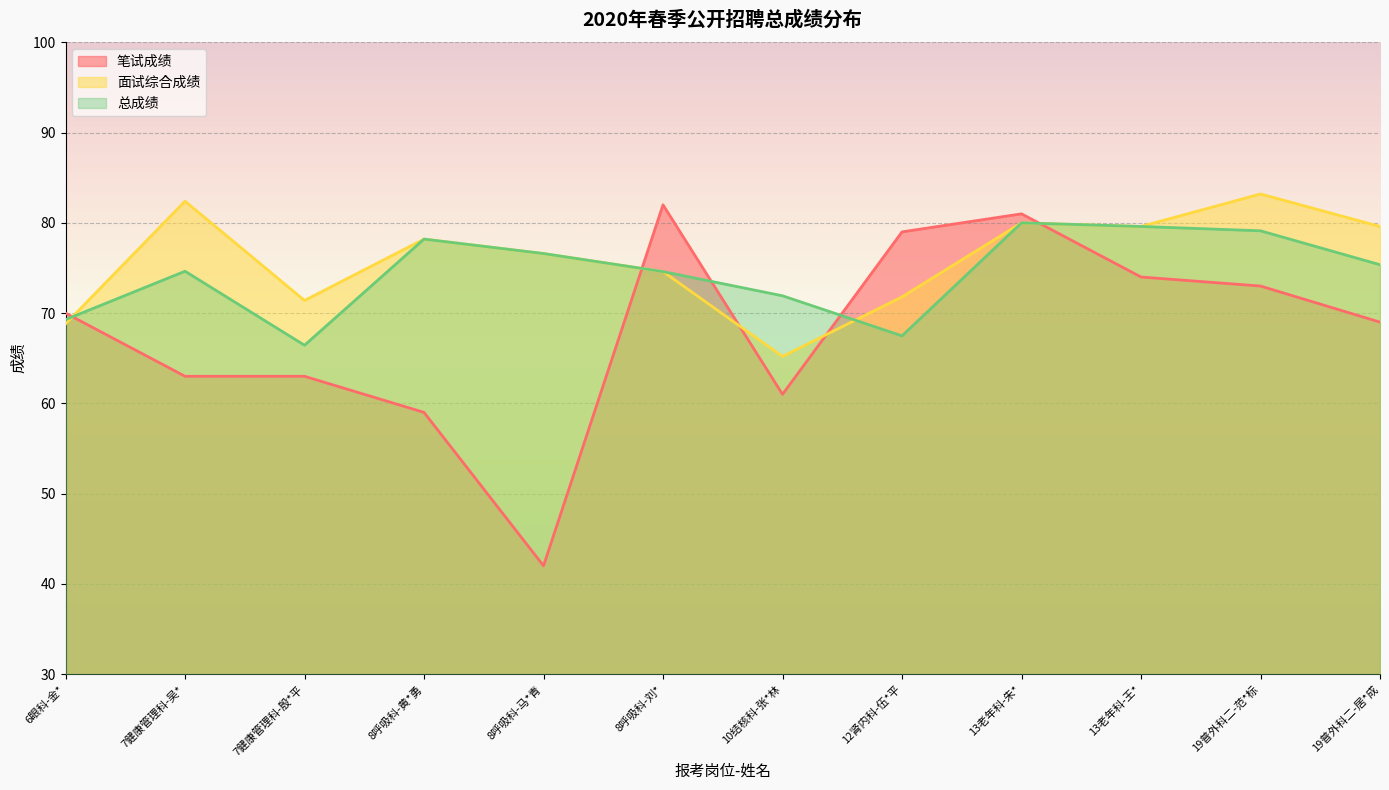

At which label does 总成绩 reach its minimum?

7健康管理科-殷*平